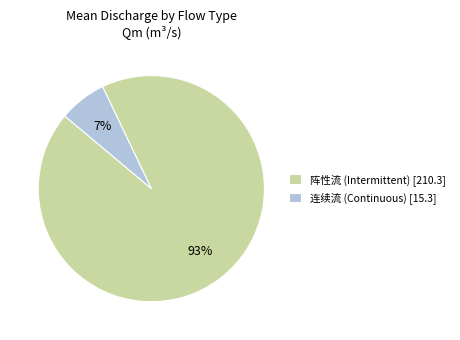

How many segments does this pie chart have?

2